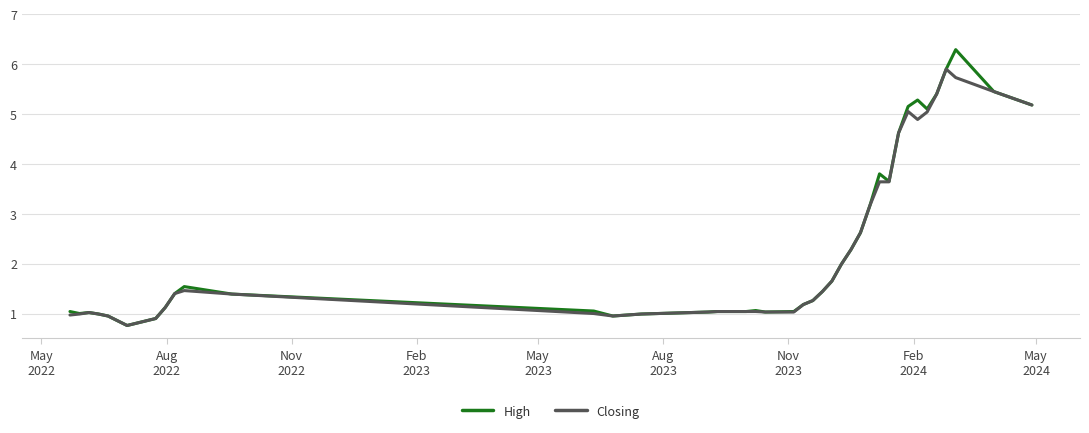

Which series has the widest spread of values?

High